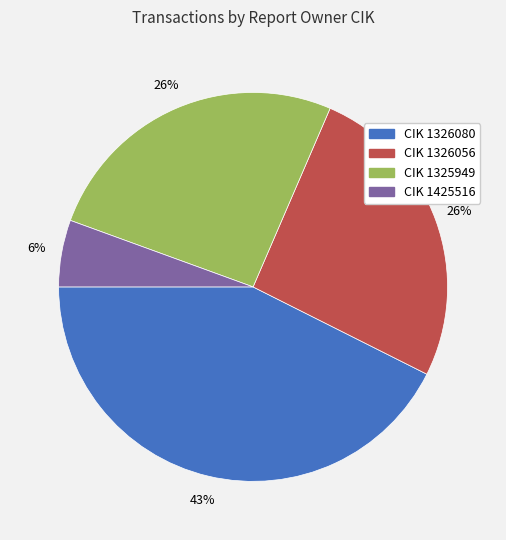

Is there any slice that represents more than half of the pie?

No